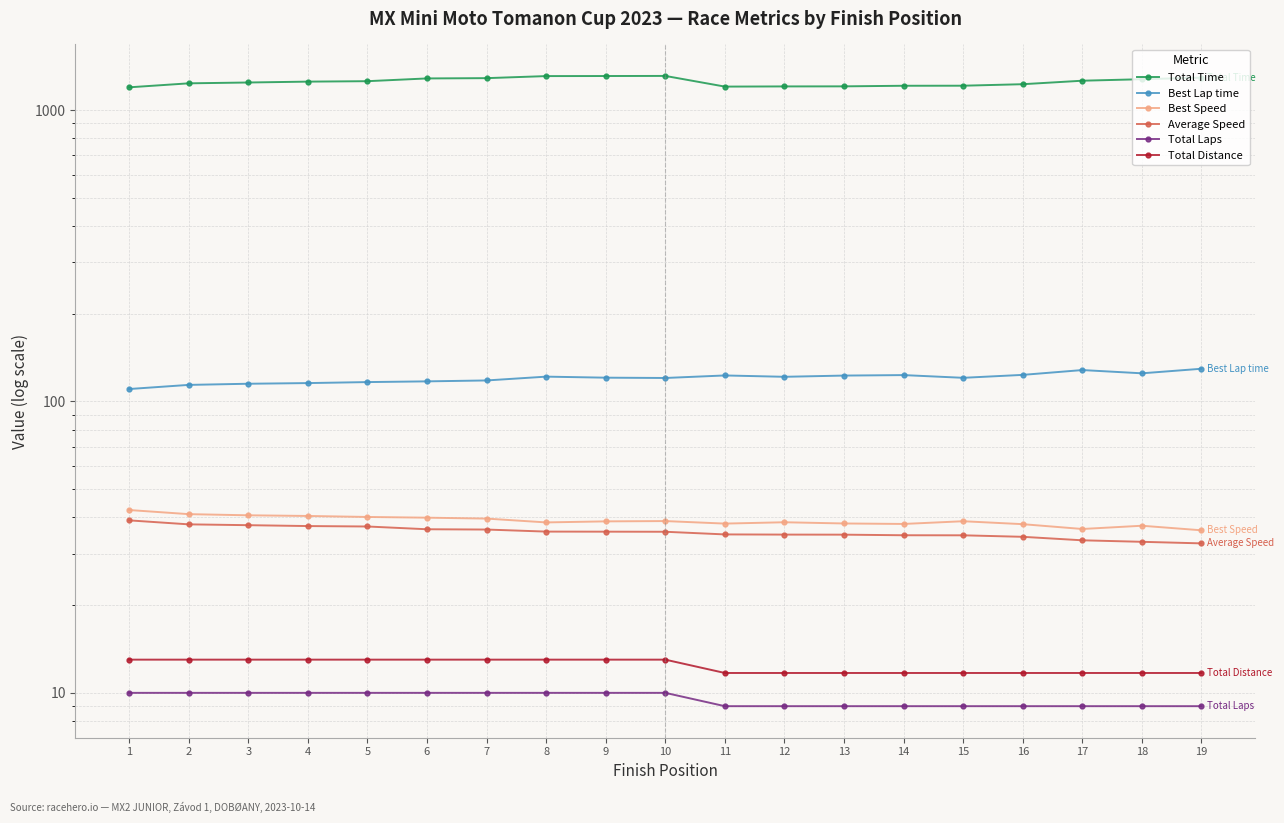

How many lines are shown in the chart?

6